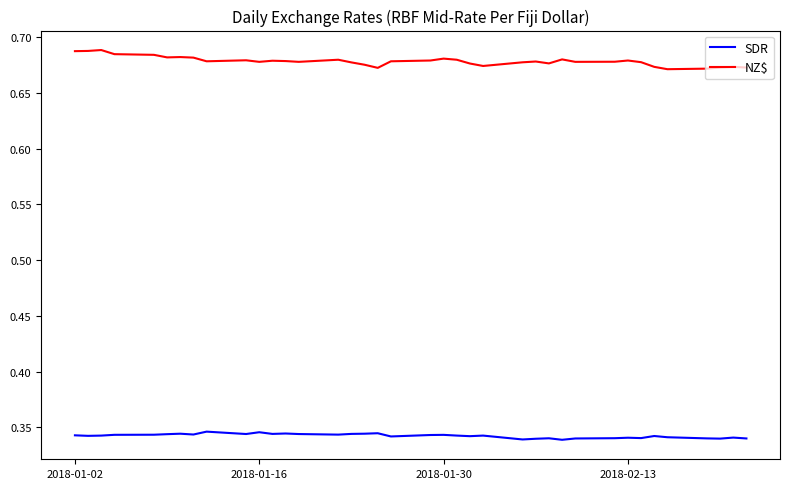

True or false: NZ$ and SDR intersect in this chart.

False